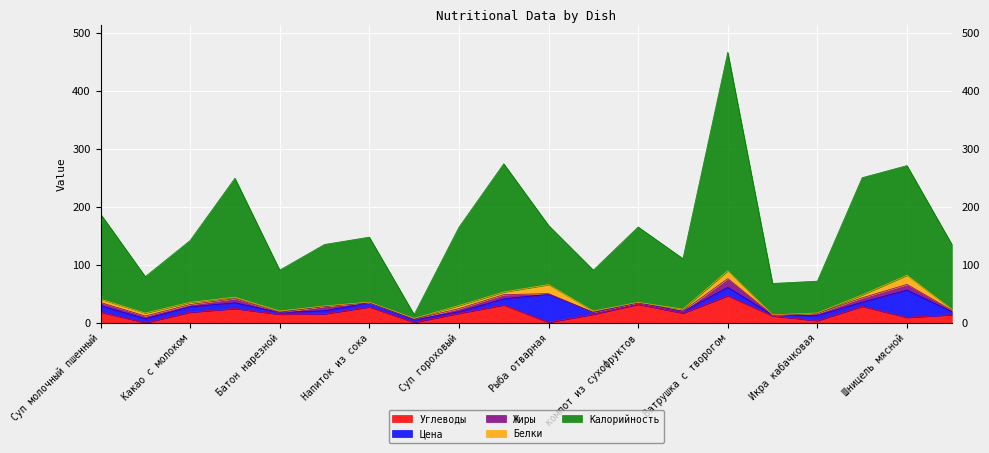

Where is Калорийность nearest to the value 191?

Шницель мясной